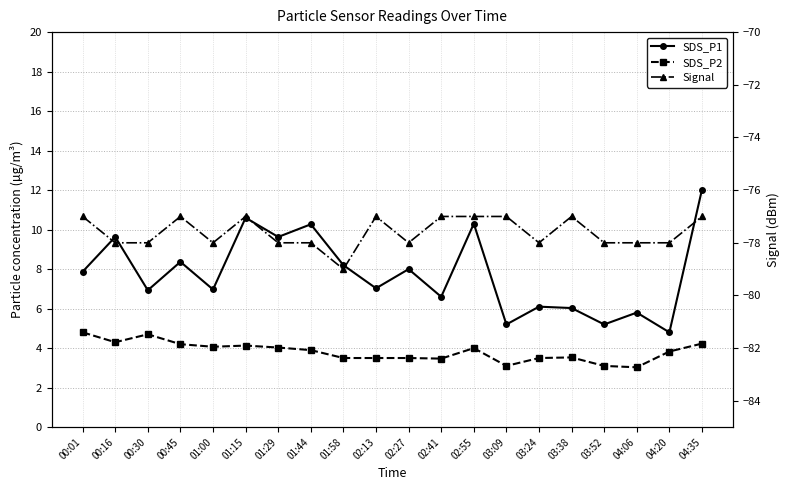

Reading right to left, extract all data points from this chart.

SDS_P1: 04:35=12.0	04:20=4.8	04:06=5.8	03:52=5.2	03:38=6.0	03:24=6.1	03:09=5.2	02:55=10.3	02:41=6.6	02:27=8.0	02:13=7.0	01:58=8.2	01:44=10.3	01:29=9.6	01:15=10.6	01:00=7.0	00:45=8.4	00:30=6.9	00:16=9.6	00:01=7.9
SDS_P2: 04:35=4.2	04:20=3.8	04:06=3.0	03:52=3.1	03:38=3.5	03:24=3.5	03:09=3.1	02:55=4.0	02:41=3.5	02:27=3.5	02:13=3.5	01:58=3.5	01:44=3.9	01:29=4.0	01:15=4.1	01:00=4.1	00:45=4.2	00:30=4.7	00:16=4.3	00:01=4.8
Signal: 04:35=-77.0	04:20=-78.0	04:06=-78.0	03:52=-78.0	03:38=-77.0	03:24=-78.0	03:09=-77.0	02:55=-77.0	02:41=-77.0	02:27=-78.0	02:13=-77.0	01:58=-79.0	01:44=-78.0	01:29=-78.0	01:15=-77.0	01:00=-78.0	00:45=-77.0	00:30=-78.0	00:16=-78.0	00:01=-77.0